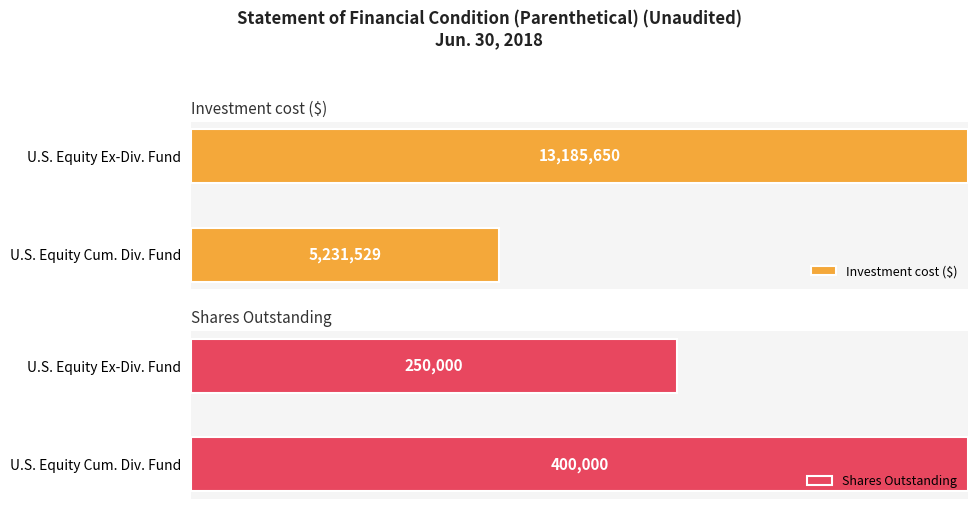

Reading left to right, extract all data points from this chart.

Investment cost ($): U.S. Equity Cumulative Dividends Fund-Series 2027=5231529	U.S. Equity Ex-Dividend Fund-Series 2027=13185650
Shares Outstanding: U.S. Equity Cumulative Dividends Fund-Series 2027=400000	U.S. Equity Ex-Dividend Fund-Series 2027=250000